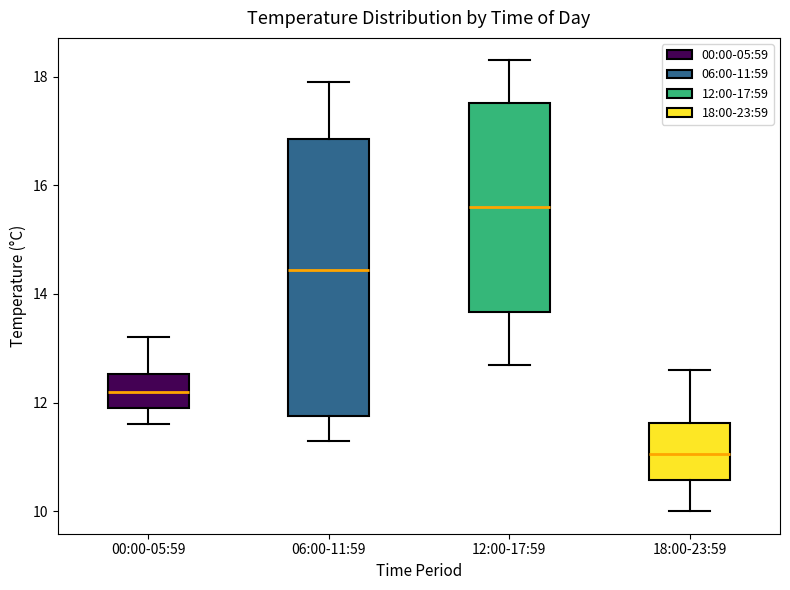

Which box has the highest median line?

12:00-17:59